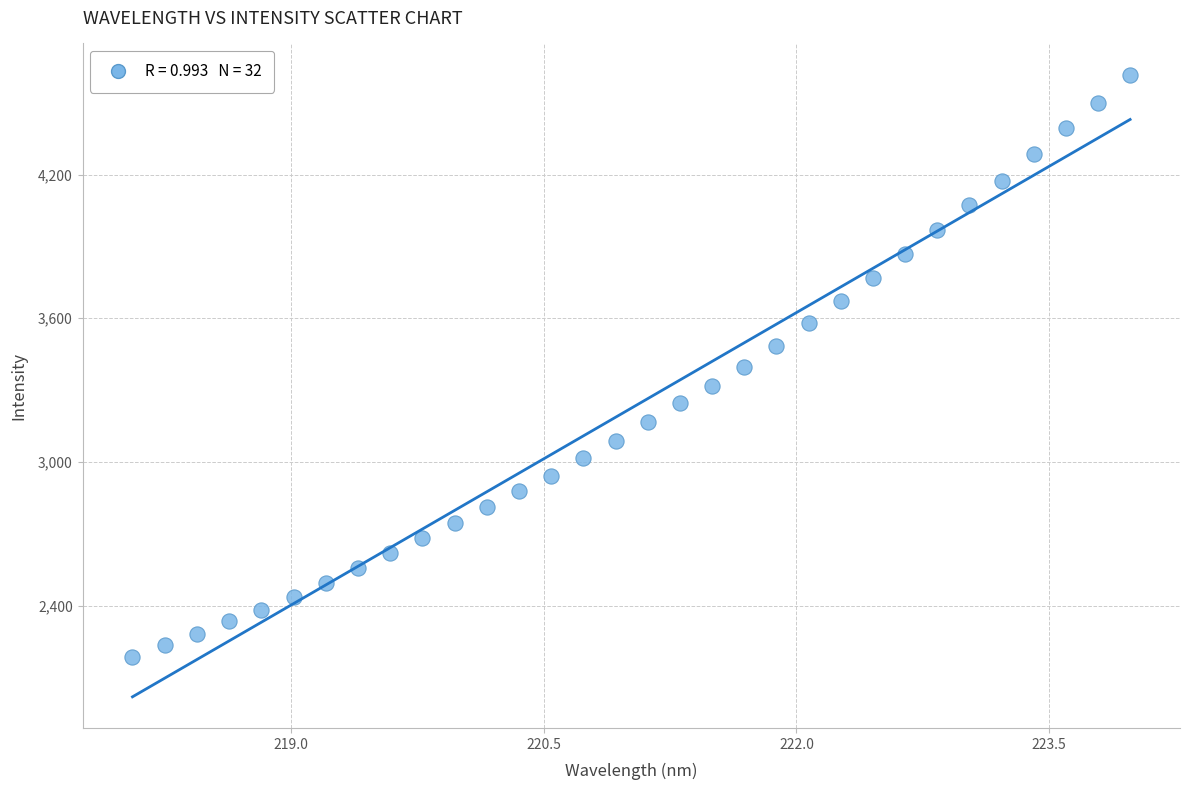

What is the range of Y values (max minus min)?

2433.6